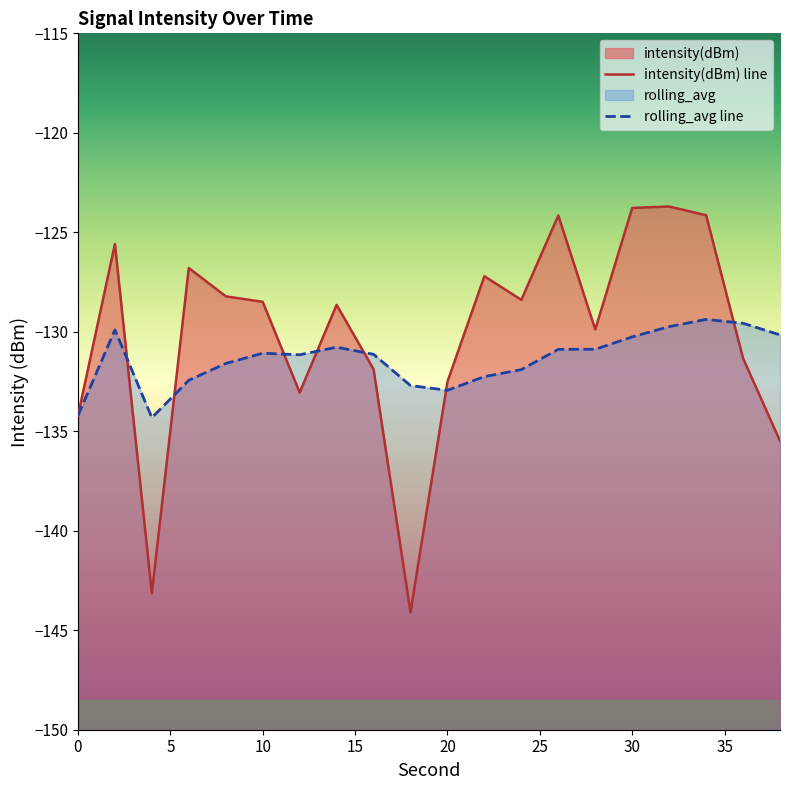

After their last crossing, which series has the higher values: rolling_avg or intensity(dBm)?

rolling_avg